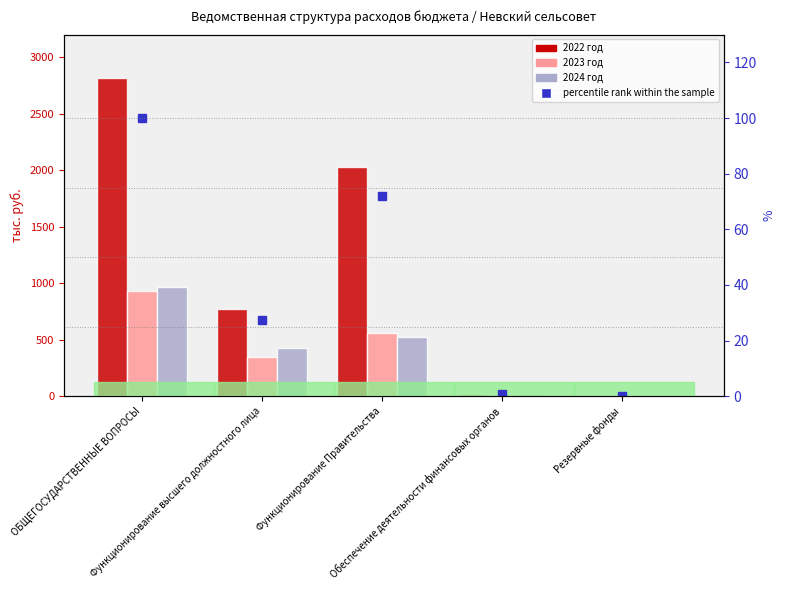

Reading left to right, what are all the values shown in this chart?

2022 год: ОБЩЕГОСУДАРСТВЕННЫЕ ВОПРОСЫ=2820.1	Функционирование высшего должностного лица=769.1	Функционирование Правительства=2028.0	Обеспечение деятельности финансовых органов=22.0	Резервные фонды=1.0
2023 год: ОБЩЕГОСУДАРСТВЕННЫЕ ВОПРОСЫ=928.0	Функционирование высшего должностного лица=350.0	Функционирование Правительства=562.1	Обеспечение деятельности финансовых органов=15.9	Резервные фонды=0.0
2024 год: ОБЩЕГОСУДАРСТВЕННЫЕ ВОПРОСЫ=968.1	Функционирование высшего должностного лица=425.5	Функционирование Правительства=526.7	Обеспечение деятельности финансовых органов=15.9	Резервные фонды=0.0
percentile rank within the sample: ОБЩЕГОСУДАРСТВЕННЫЕ ВОПРОСЫ=100.0	Функционирование высшего должностного лица=27.3	Функционирование Правительства=71.9	Обеспечение деятельности финансовых органов=0.8	Резервные фонды=0.0